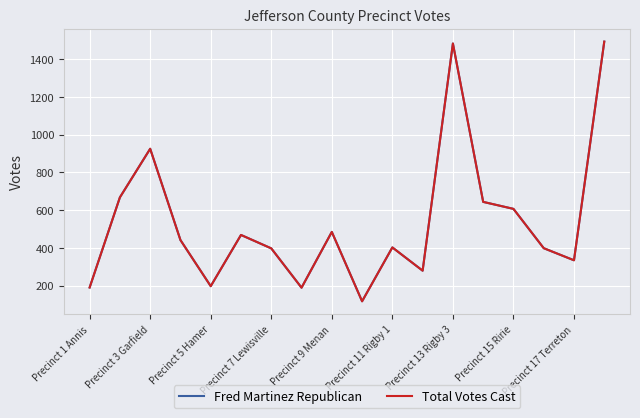

At how many categories does at least one series exceed 765?

3